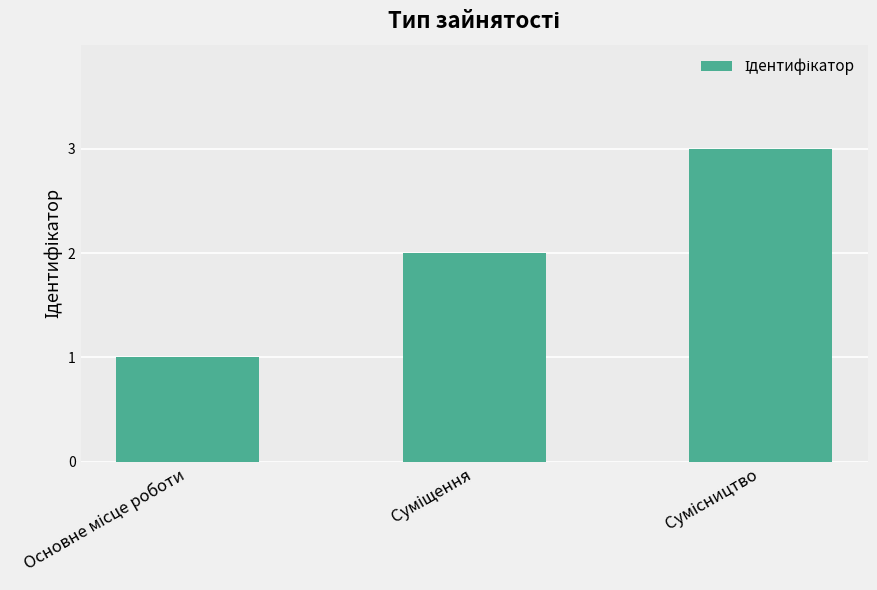

What is the greatest value displayed?

3